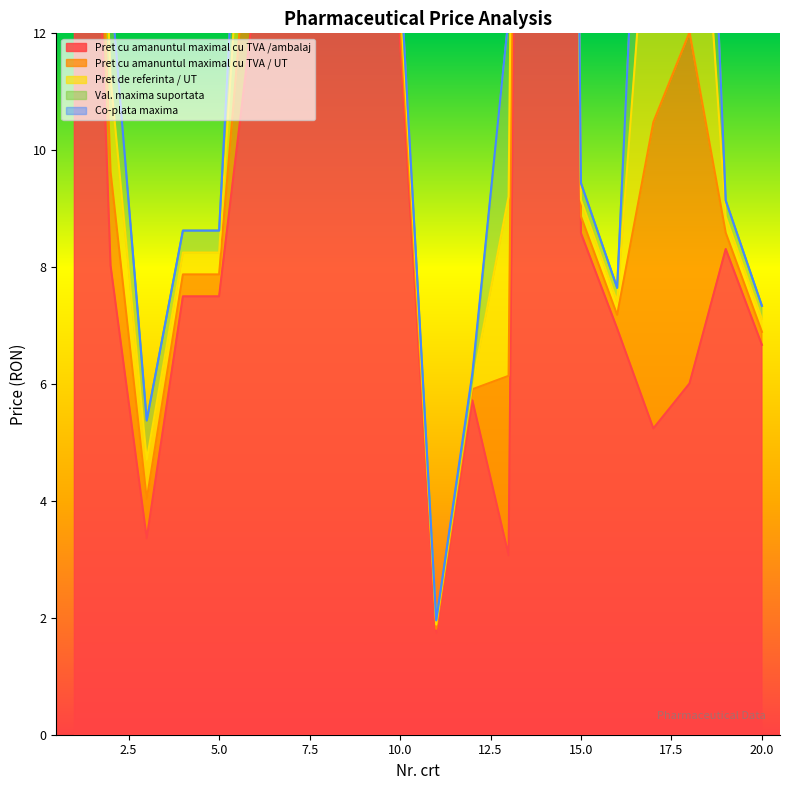

Which series has the largest total across all categories?

Pret cu amanuntul maximal cu TVA /ambalaj